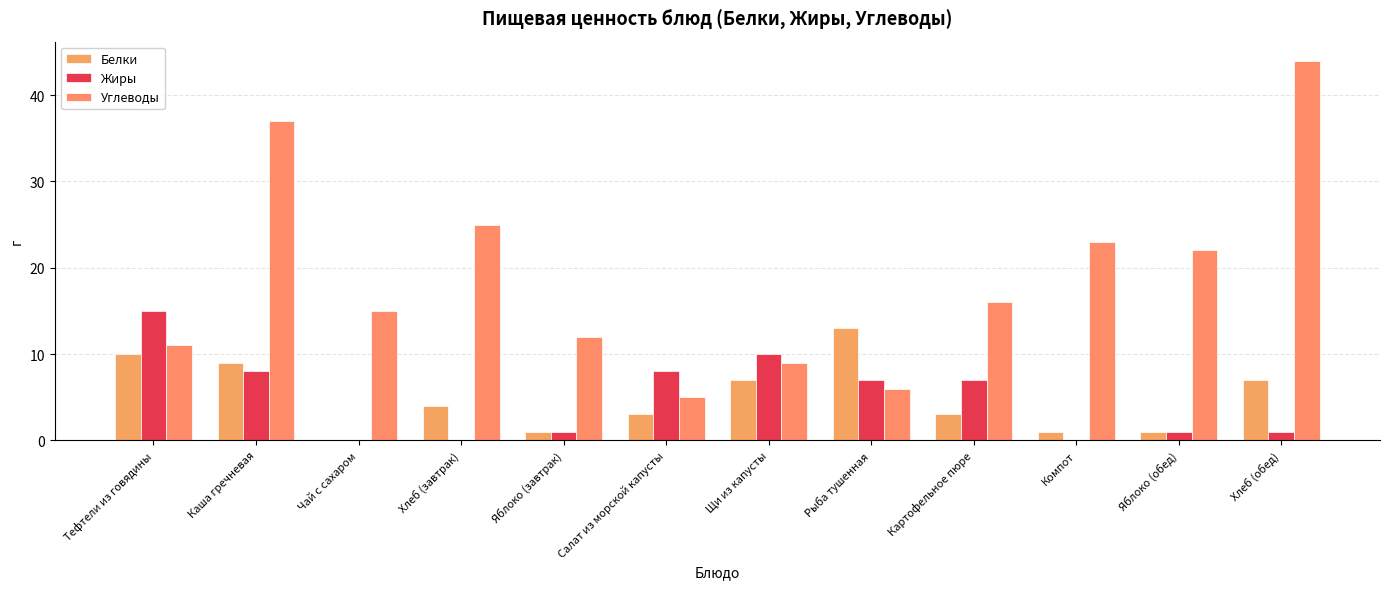

How many data points does each series have?

12